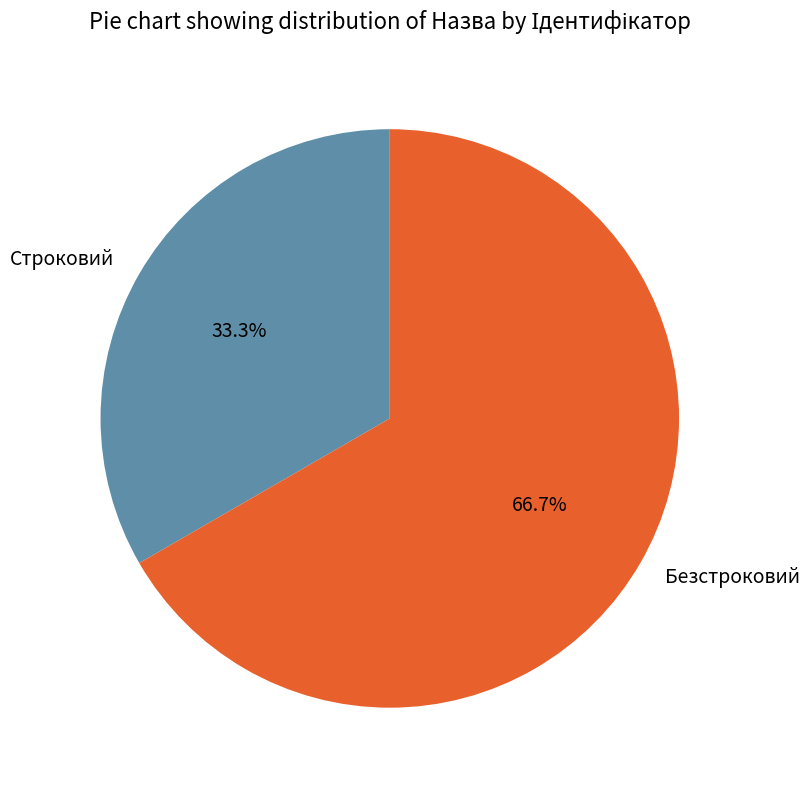

Is it true that Строковий is 41% of the pie?

False